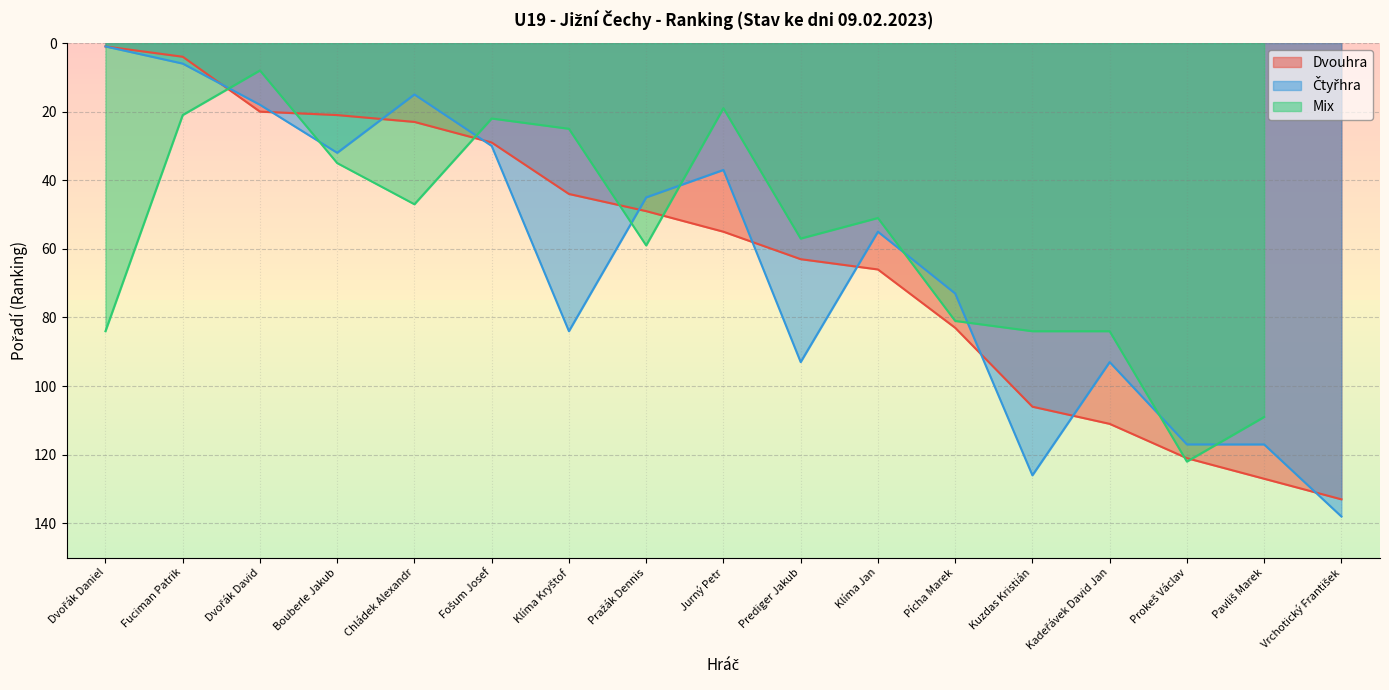

True or false: Dvouhra has more than 2 interior local peaks.

False